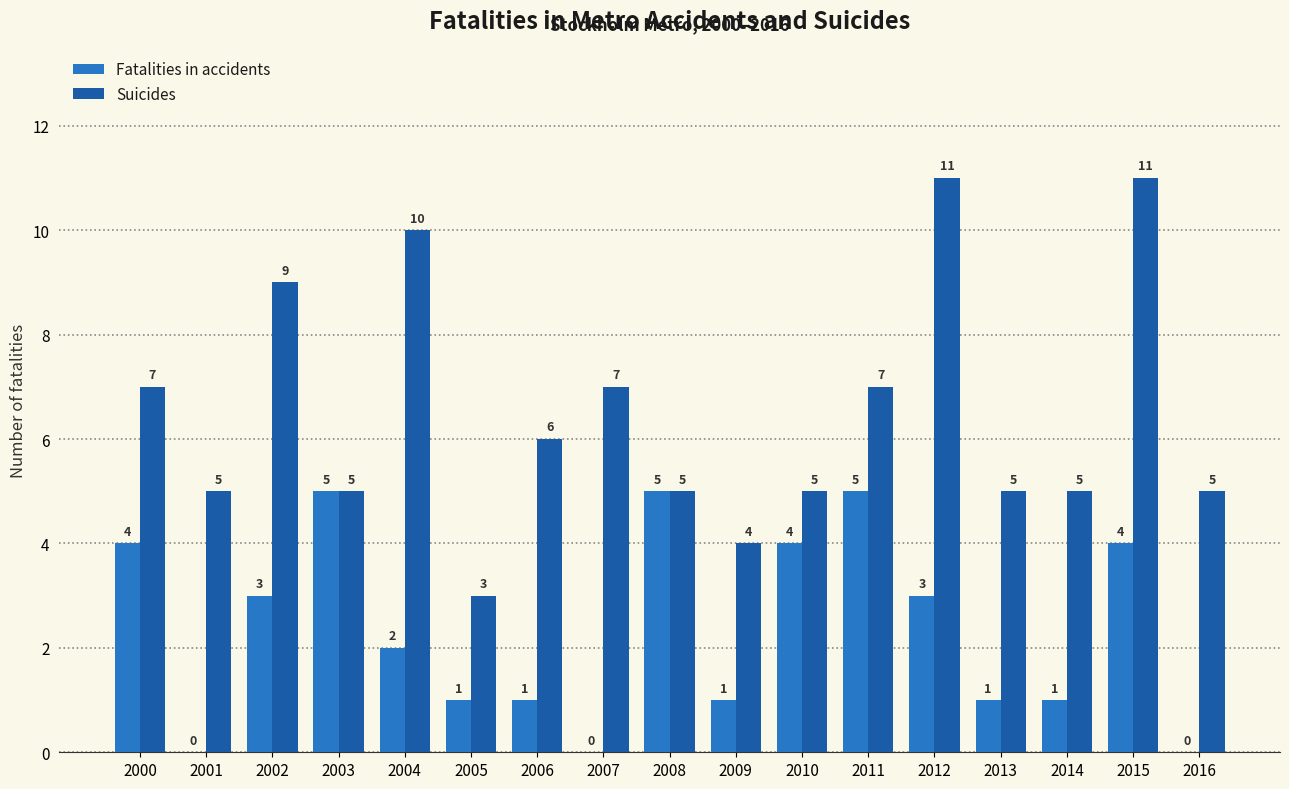

Is it true that Suicides equals 5 at 2001?

True